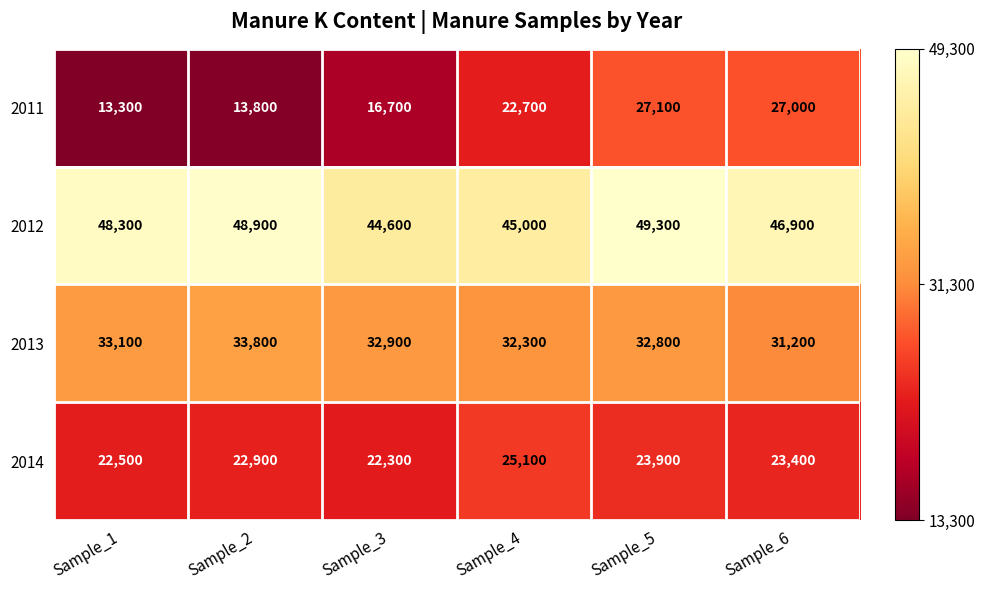

Is it true that 2011 equals 22700 at Sample_4?

True